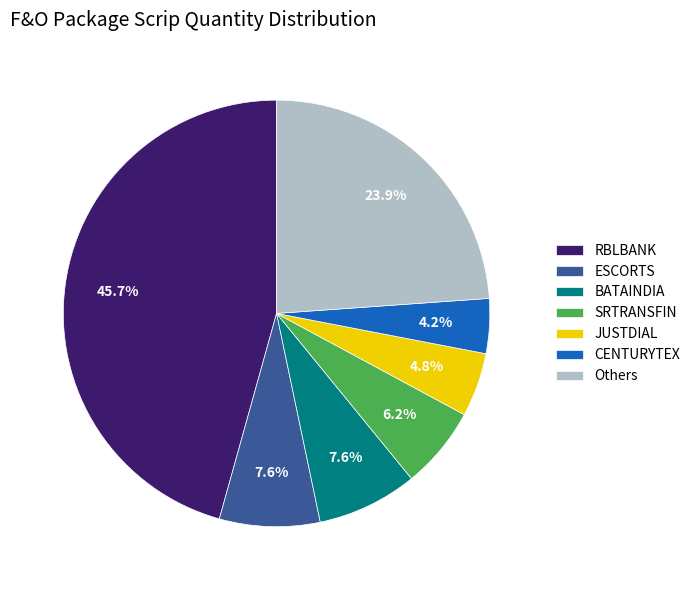

Is there any slice that represents more than half of the pie?

No